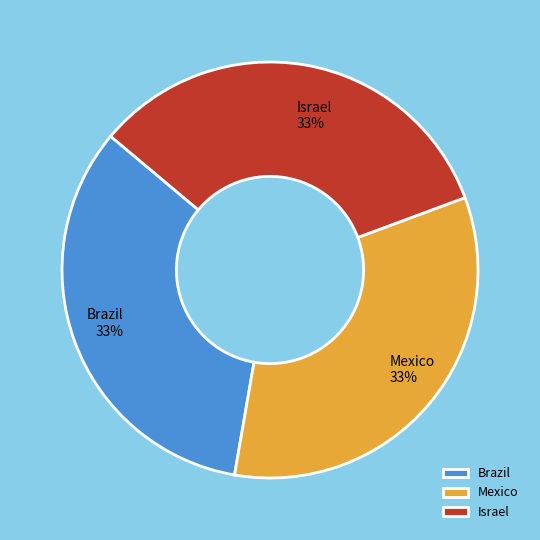

How many segments does this pie chart have?

3